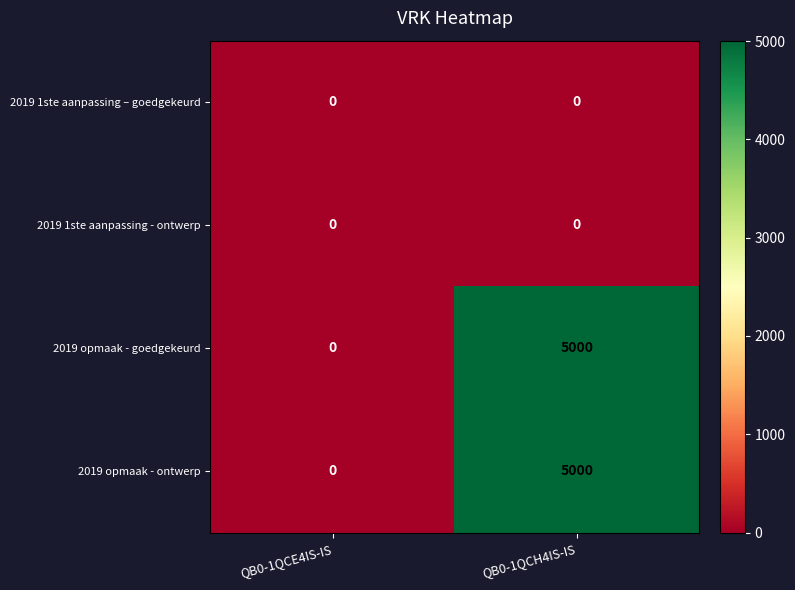

Reading left to right, transcribe all the data shown in this chart.

2019 1ste aanpassing – goedgekeurd: 0	0
2019 1ste aanpassing - ontwerp: 0	0
2019 opmaak - goedgekeurd: 0	5000
2019 opmaak - ontwerp: 0	5000